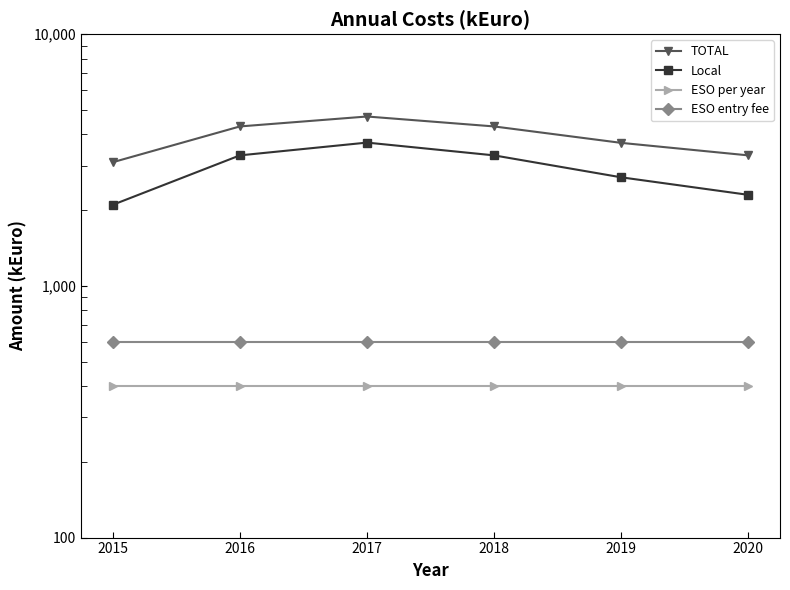

What is the total value across all series at 2018?

8600